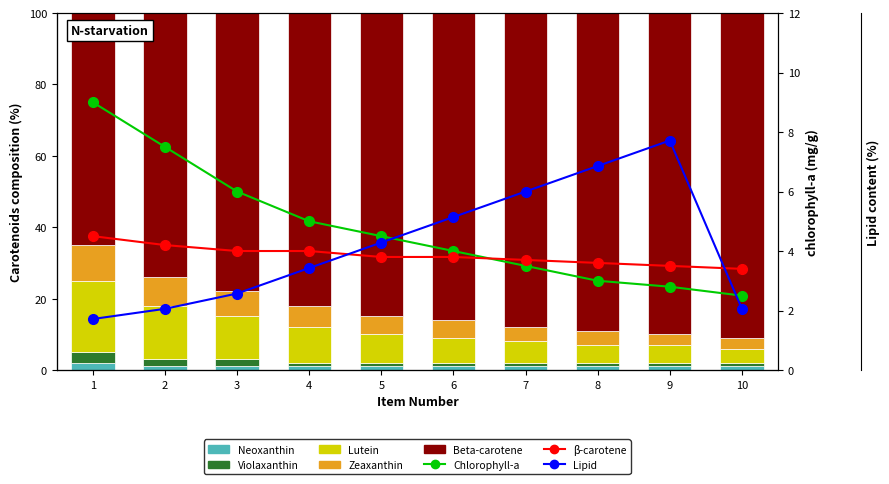

Count the Violaxanthin values in the range 1 to 2.

9